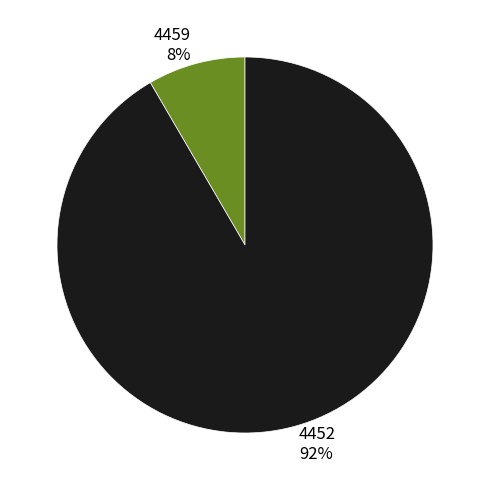

Rank the categories by value from highest to lowest.

4452, 4459